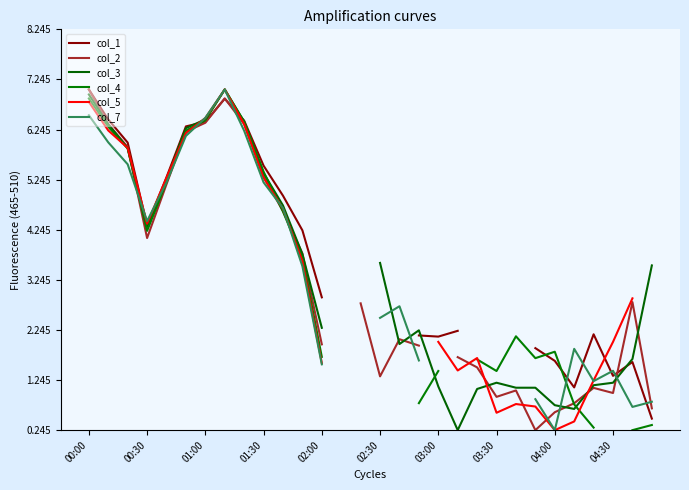

Is the value of col_7 at 02:00 greater than the value of col_4 at 22?

Yes